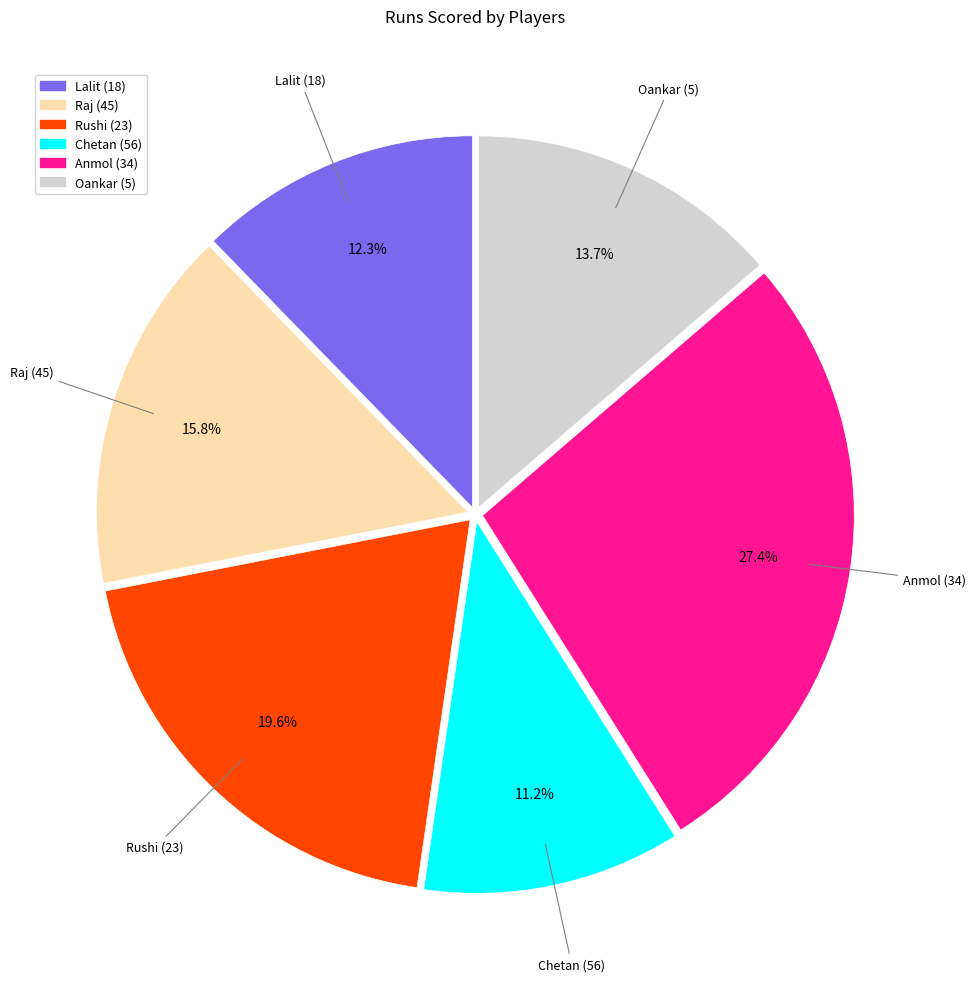

Approximately how many times larger is the value at Chetan (56) compared to Oankar (5)?

0.8